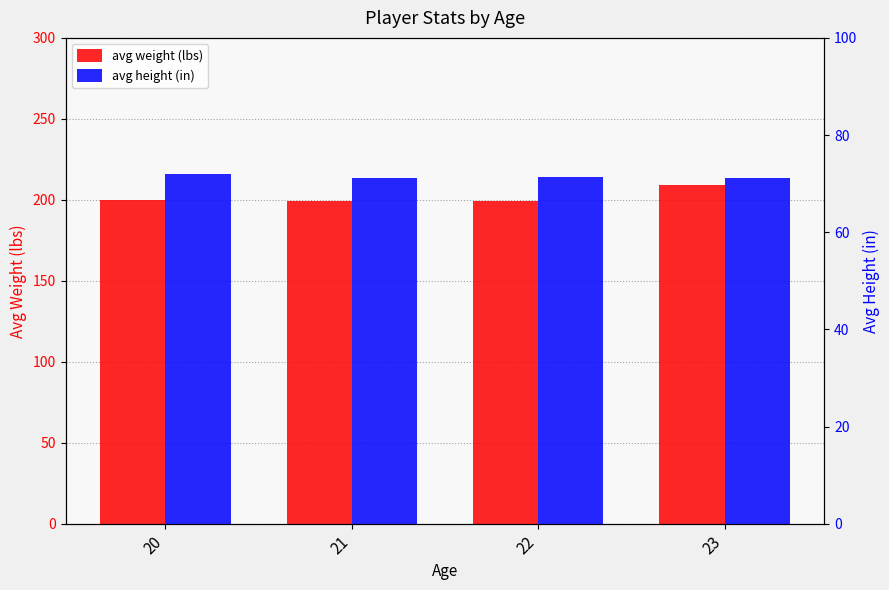

Reading left to right, list all the values displayed in this chart.

avg weight (lbs): 20=199.7	21=199.5	22=199.4	23=209.1
avg height (in): 20=72.0	21=71.2	22=71.3	23=71.2